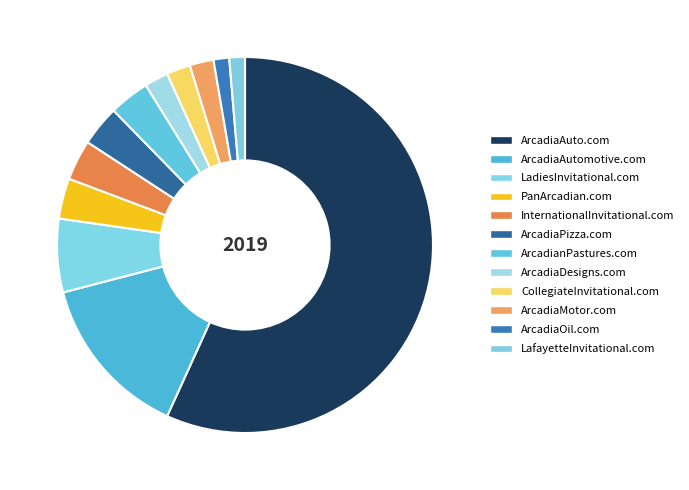

Is the sum of ArcadianPastures.com and ArcadiaMotor.com greater than half?

No